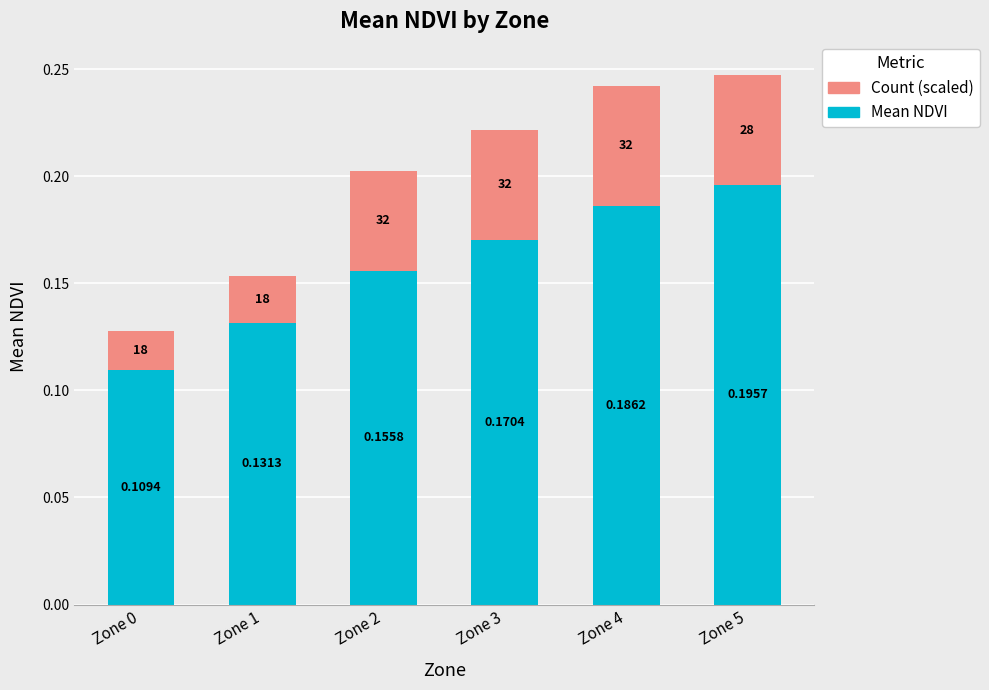

How many bars are there in total?

6